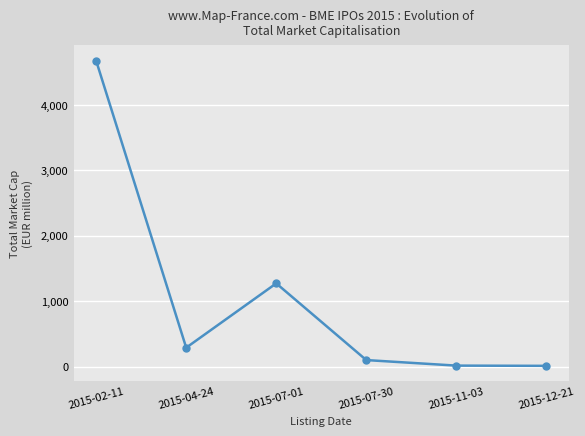

At which label is the value closest to 2343?

2015-07-01